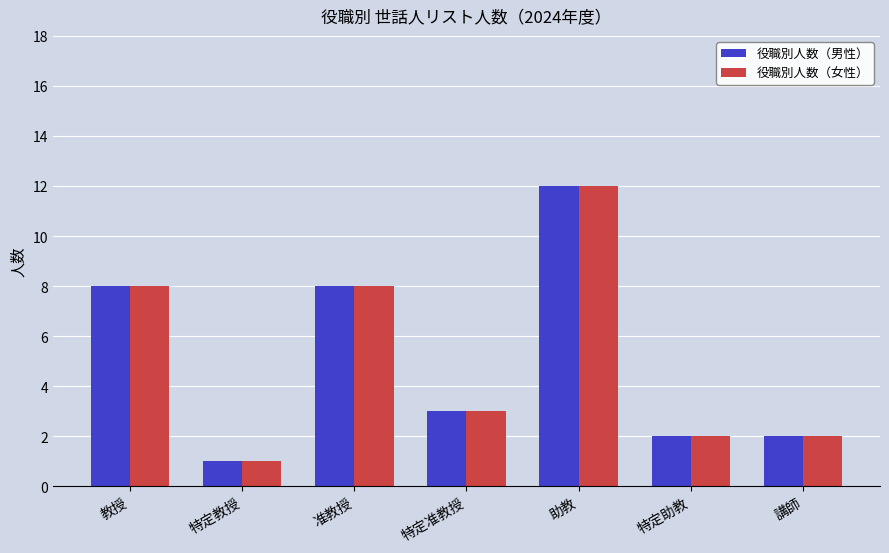

How many values in the 役職別人数（女性） series are below 3?

3